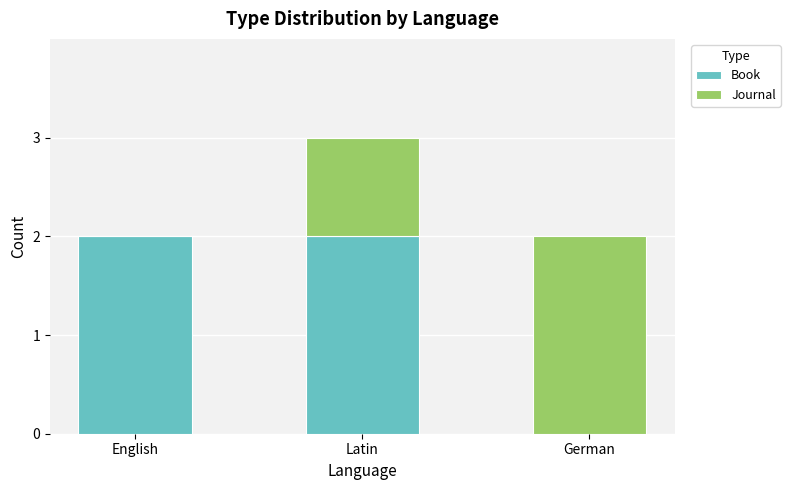

At which category is the sum across all series the highest?

Latin